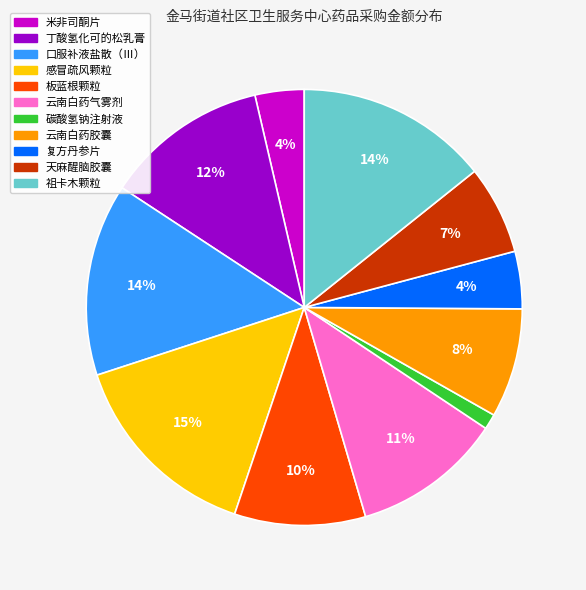

To the nearest percent, what is the difference between the 板蓝根颗粒 and 云南白药胶囊 slice percentages?

2%